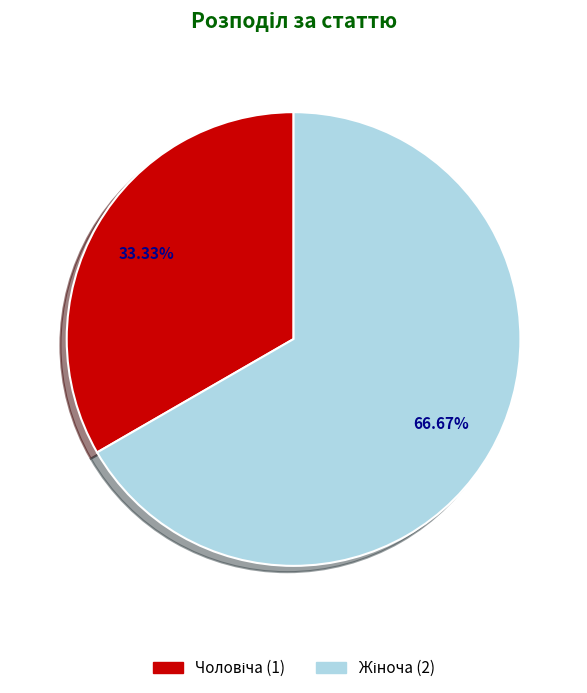

To the nearest percent, what is the difference between the largest and smallest slice percentages?

33%